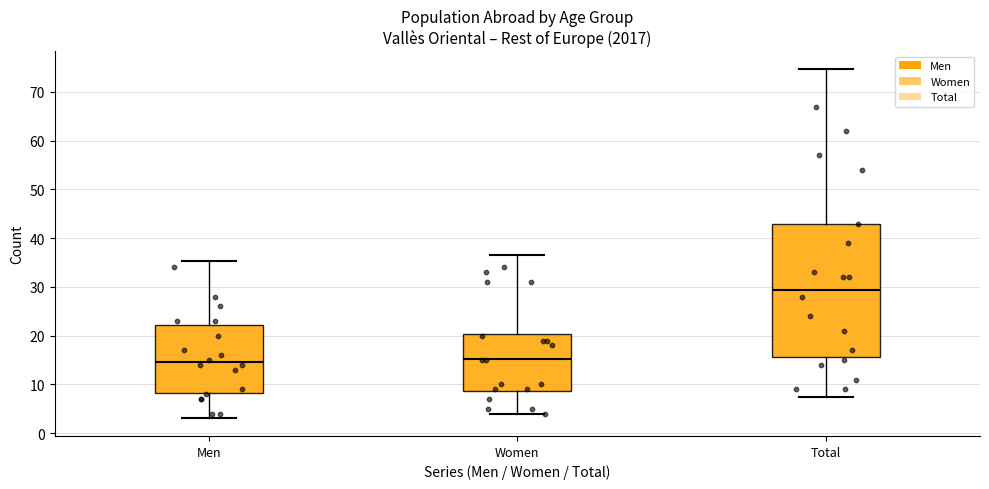

Reading left to right, read every box against the y-axis: the position of its median line, the range the box covers, and the ends of its whiskers. The values are not printed on the chart, so give them approximately, as read against the axis.

Men: median 15, box 8 to 22, whiskers 3 to 35
Women: median 15, box 9 to 20, whiskers 4 to 37
Total: median 29, box 16 to 43, whiskers 7 to 75